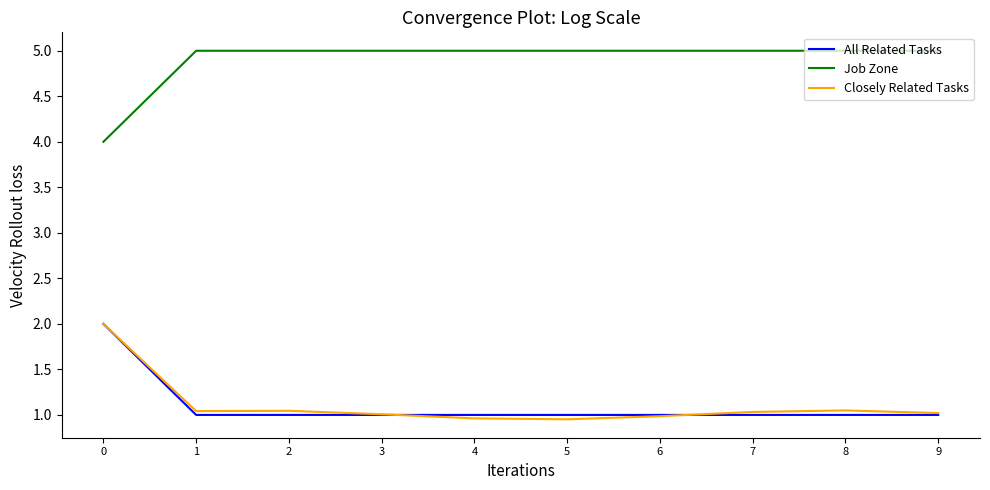

Is the value of Closely Related Tasks at 7 greater than the value of Job Zone at 3?

No